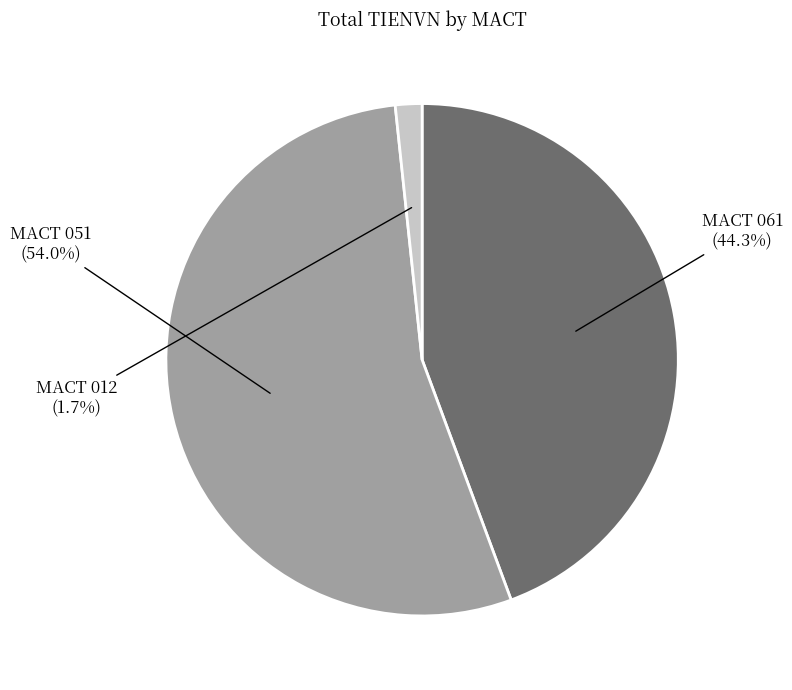

Is there any slice that represents more than half of the pie?

Yes